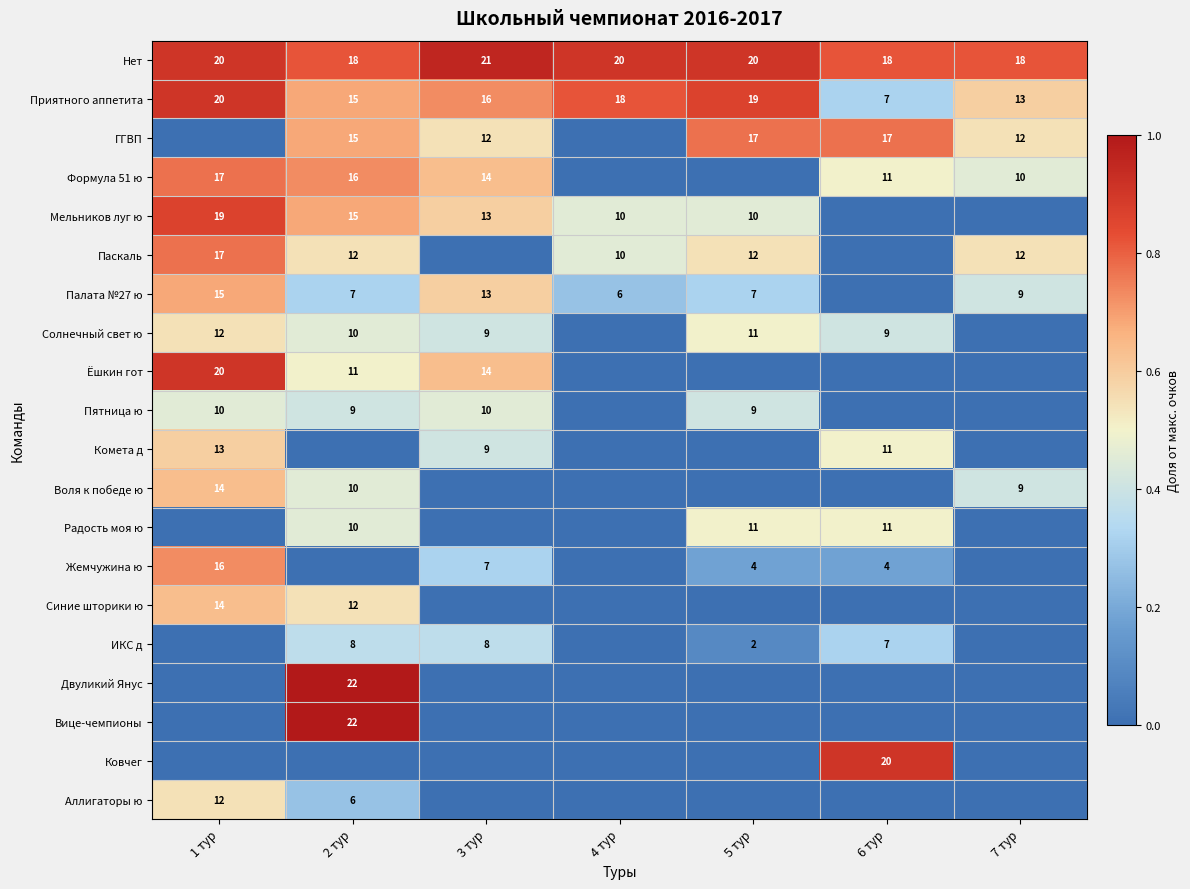

True or false: Синие шторики ю has a value of -0.3 at 4 тур.

False